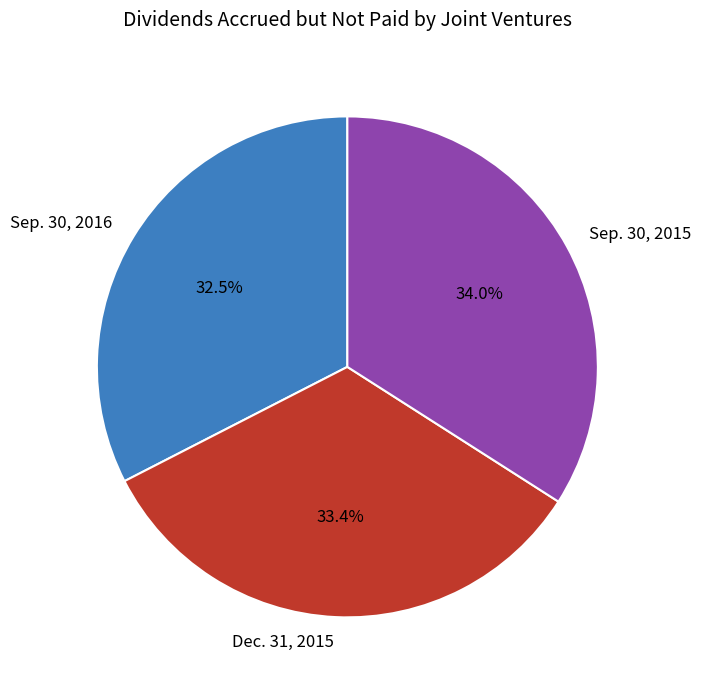

Is the sum of Sep. 30, 2016 and Dec. 31, 2015 greater than half?

Yes